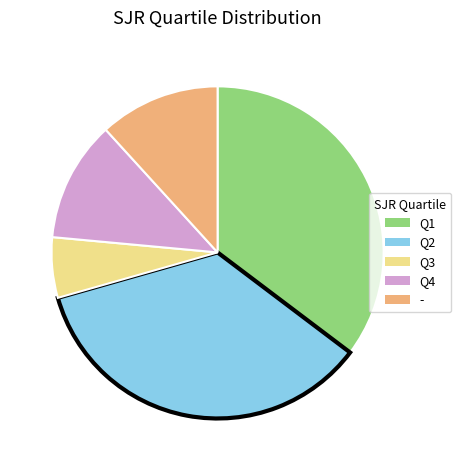

Does any single category account for the majority?

No